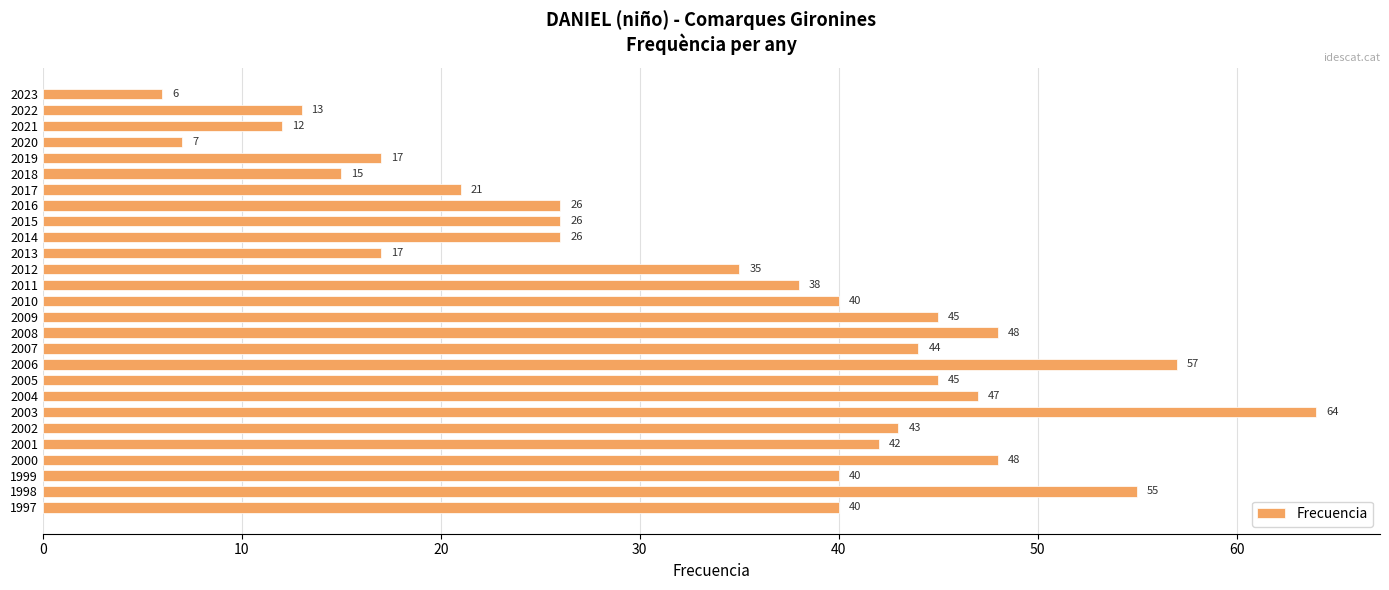

Reading top to bottom, extract all data points from this chart.

2023=6	2022=13	2021=12	2020=7	2019=17	2018=15	2017=21	2016=26	2015=26	2014=26	2013=17	2012=35	2011=38	2010=40	2009=45	2008=48	2007=44	2006=57	2005=45	2004=47	2003=64	2002=43	2001=42	2000=48	1999=40	1998=55	1997=40